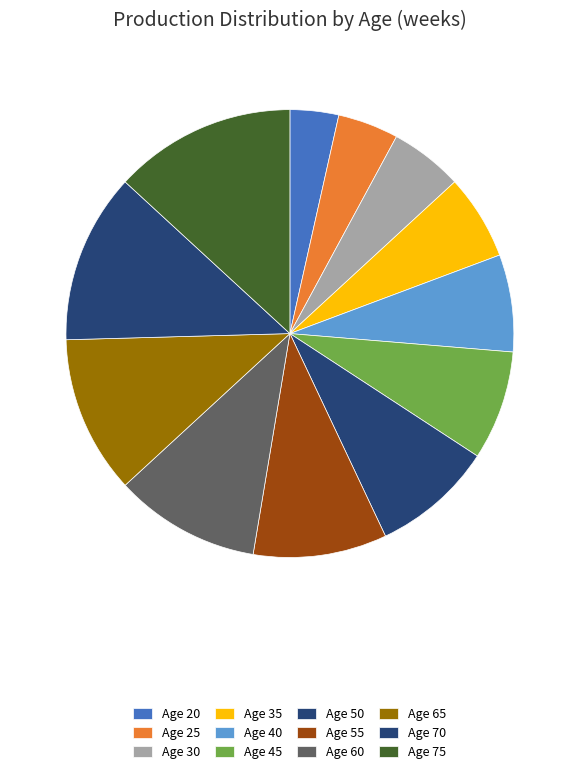

Does Age 35 account for over 50% of the chart?

No